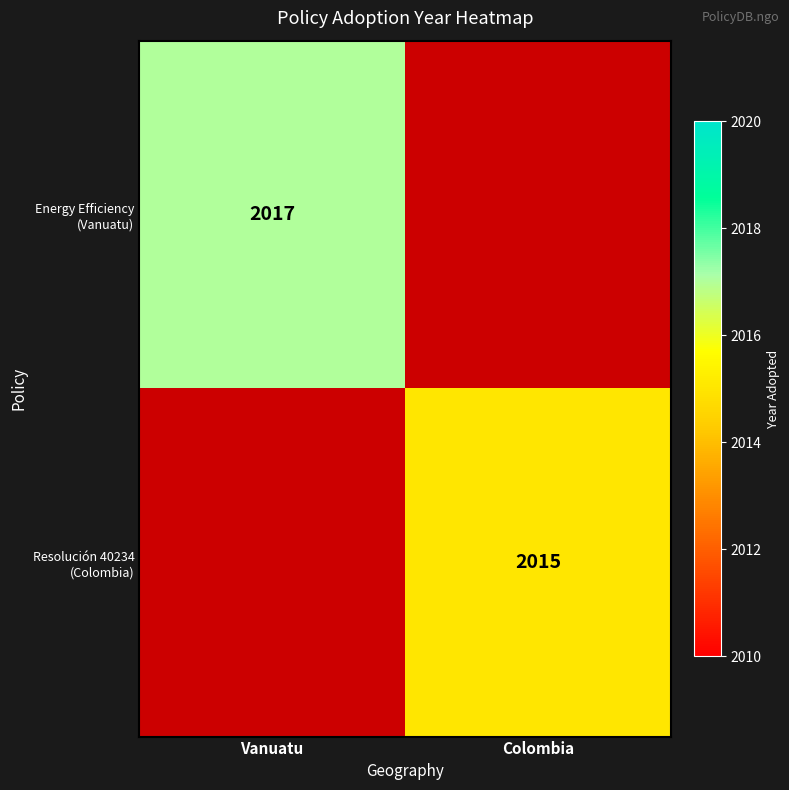

Which category has the highest value in the Energy Efficiency (Vanuatu) series?

Vanuatu